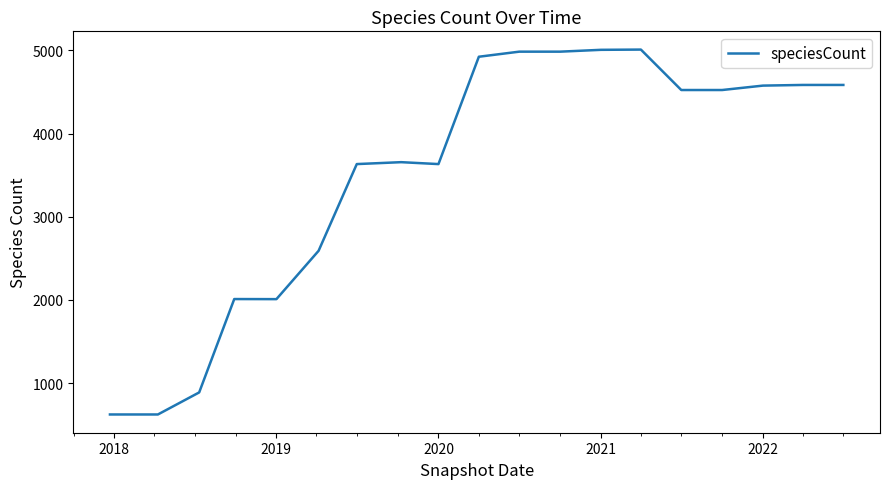

What is the smallest value displayed?

624